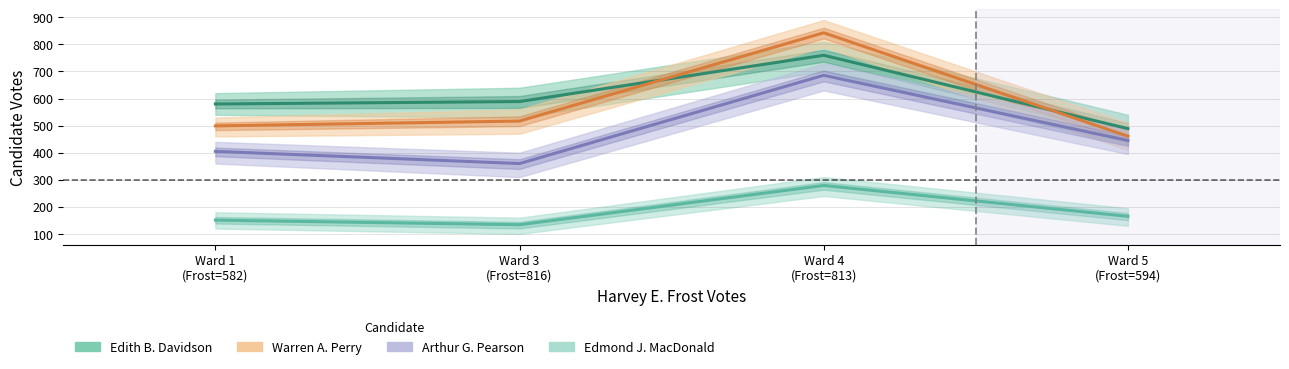

Which series has the largest total across all categories?

Edith B. Davidson